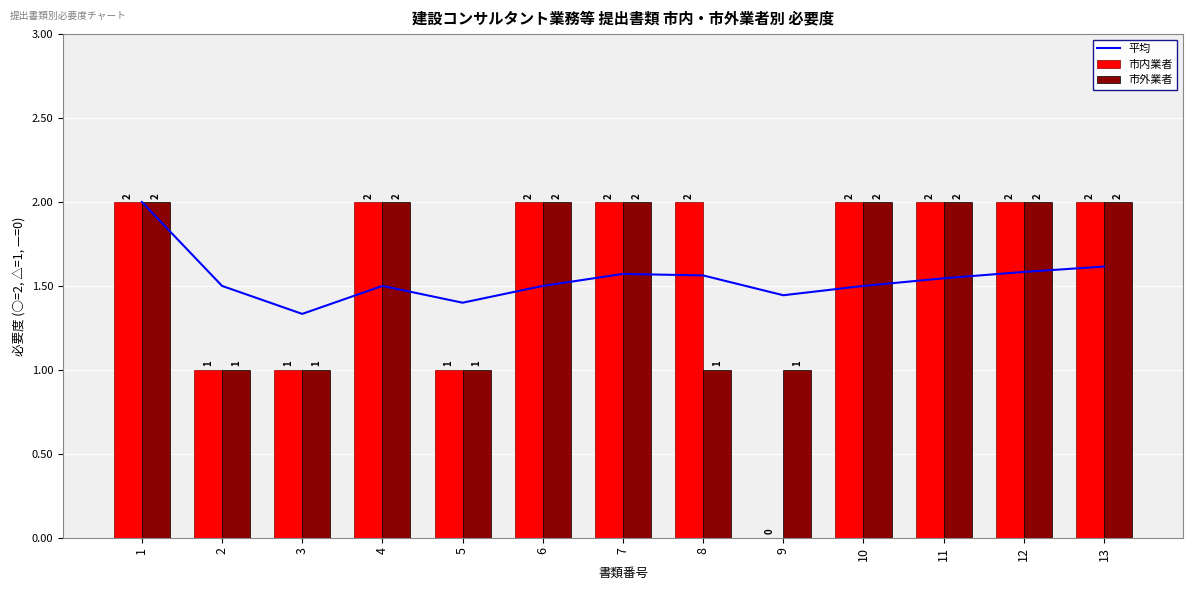

At 13, list the series in order from smallest to largest.

平均, 市内業者, 市外業者